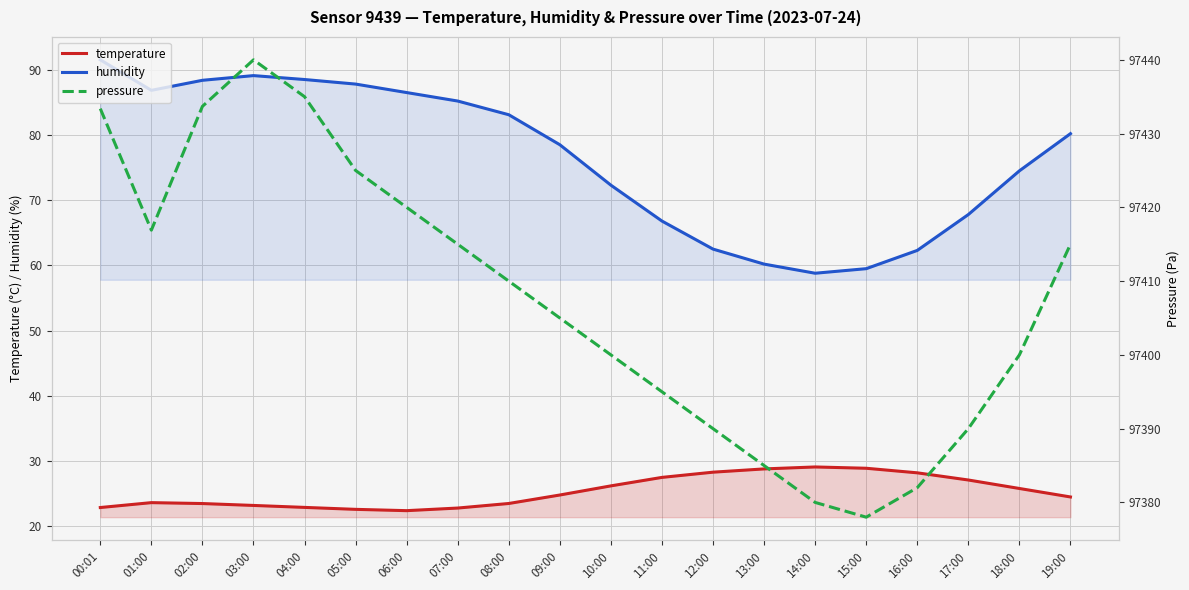

Read the pressure value at 15:00.

97378.0